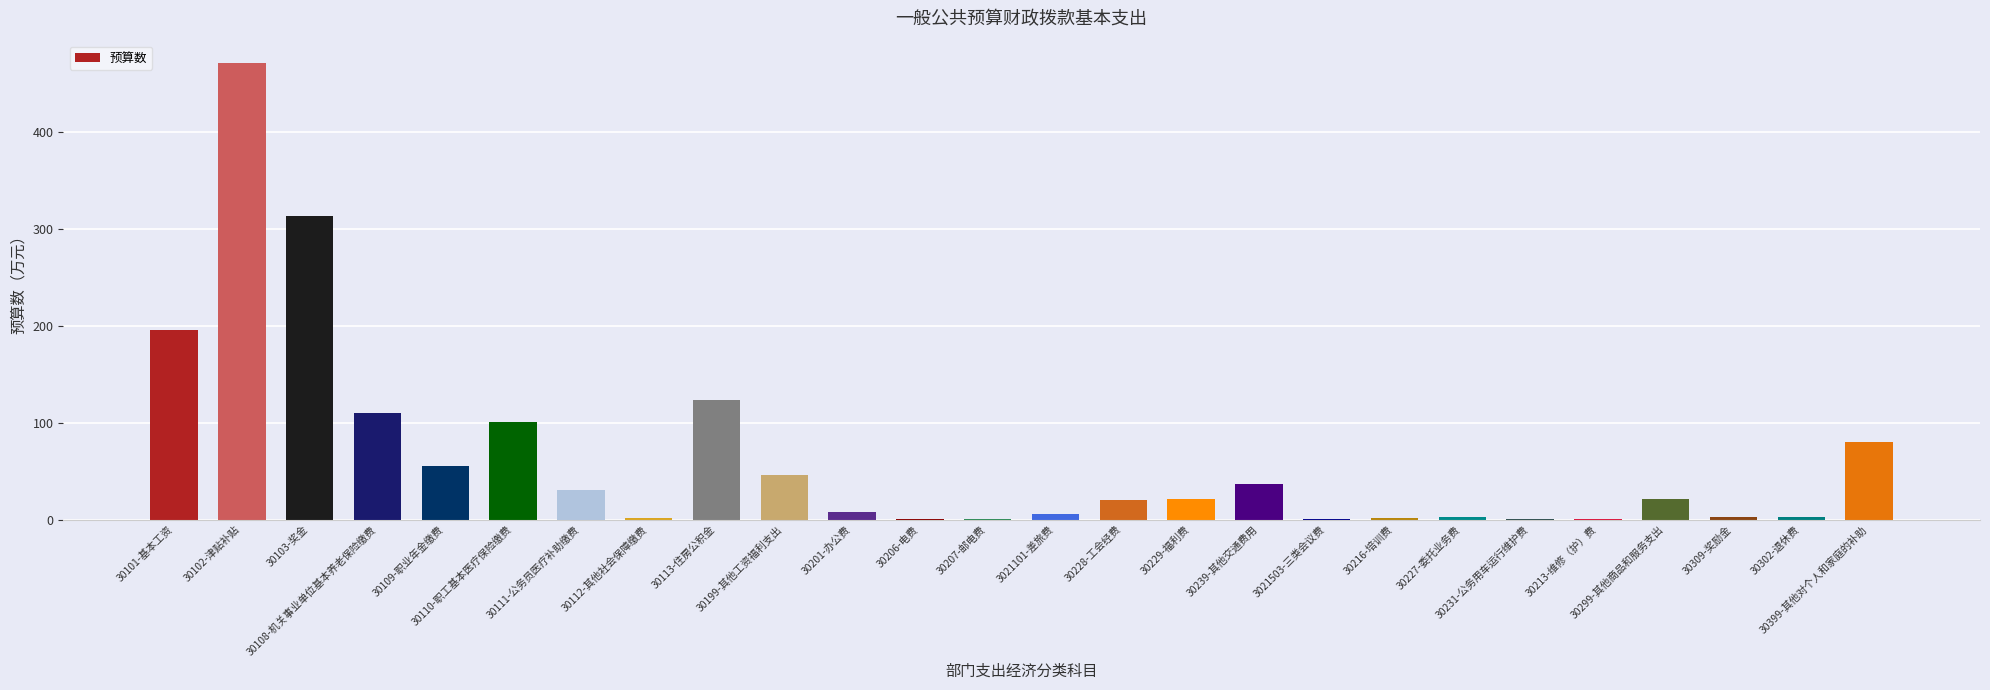

What is the sum of all values?

1657.8